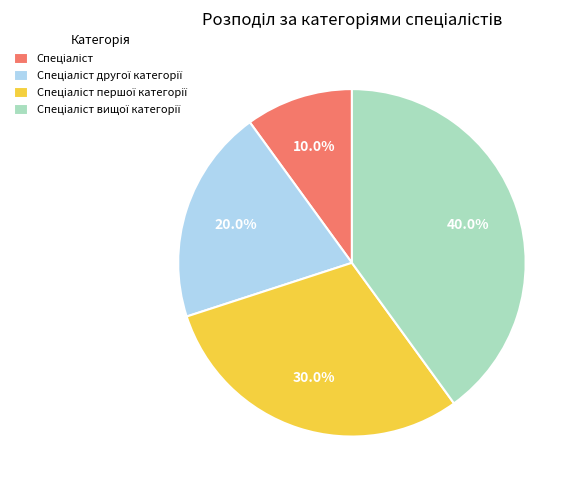

Does any single category account for the majority?

No